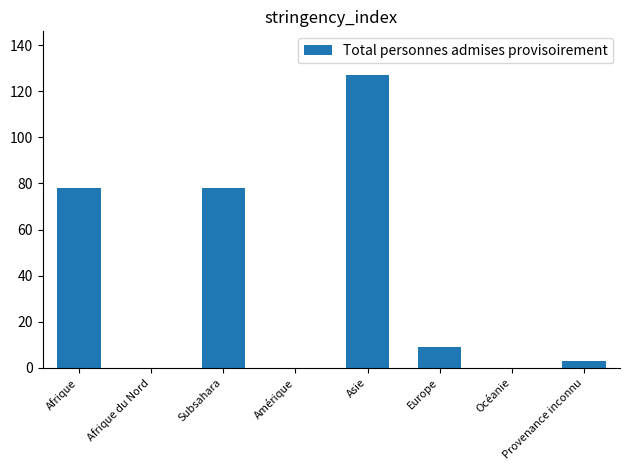

The chart shows a value of 0 at Océanie. True or false?

True